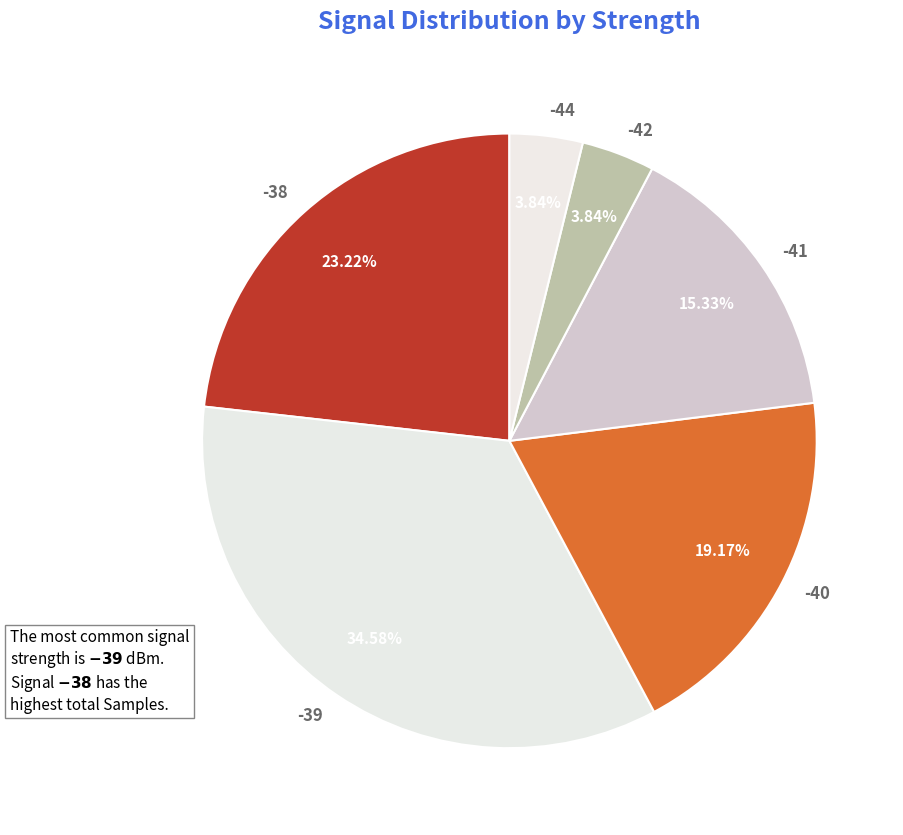

Is the sum of -38 and -42 greater than half?

No